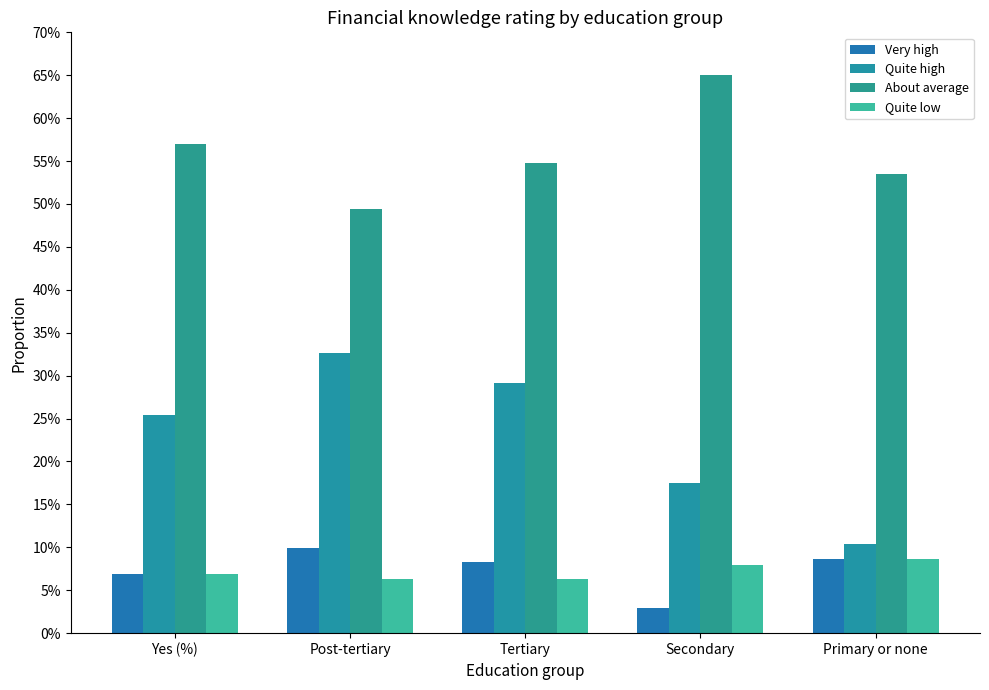

Are the bars grouped side by side (vs. stacked)?

Yes